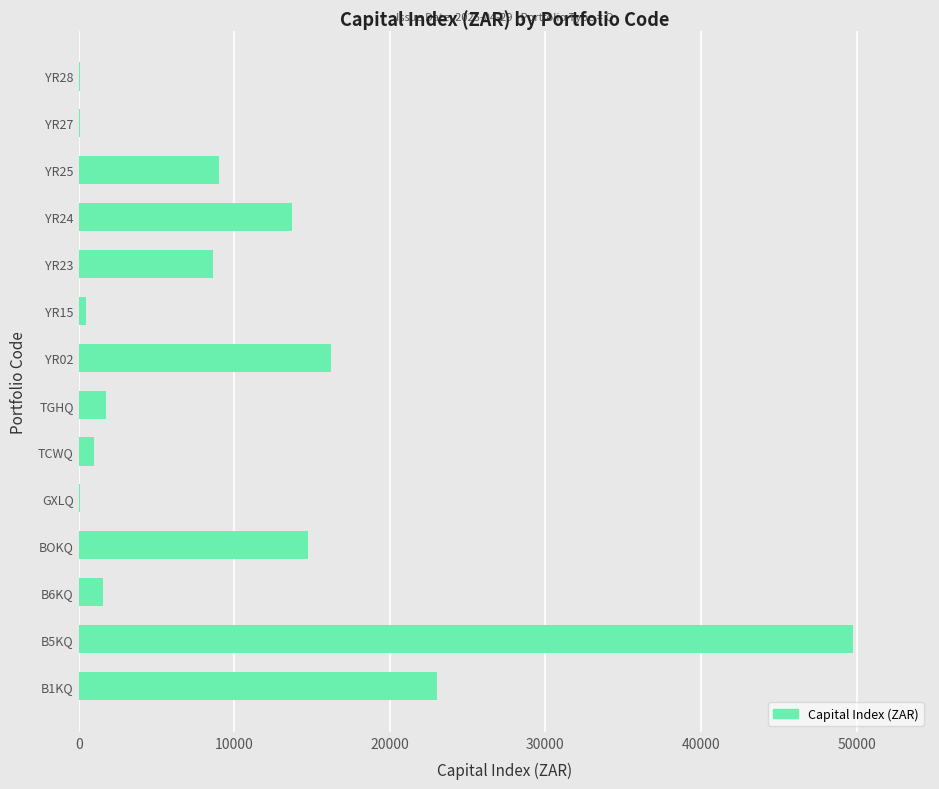

What is the change in value from YR24 to YR25?

-4733.9